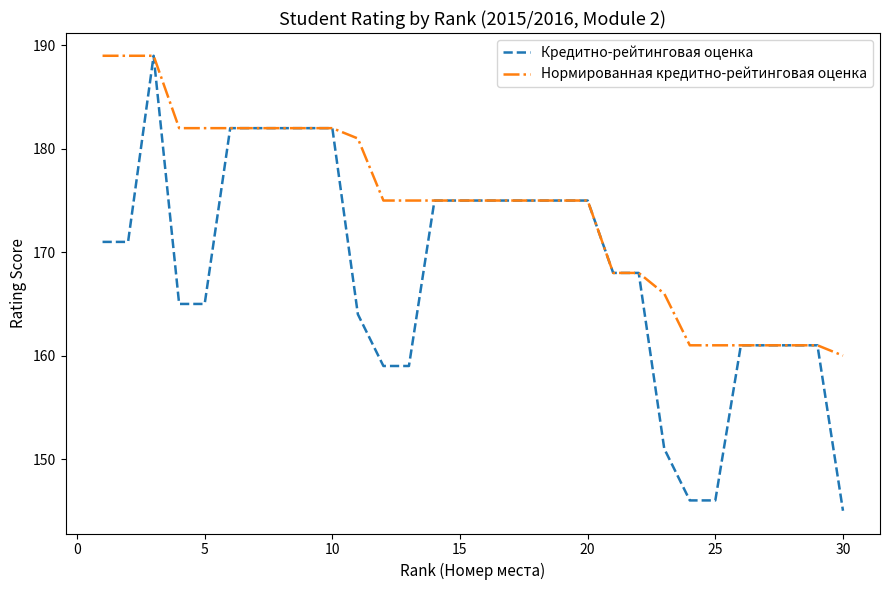

What is the minimum value for Кредитно-рейтинговая оценка?

145